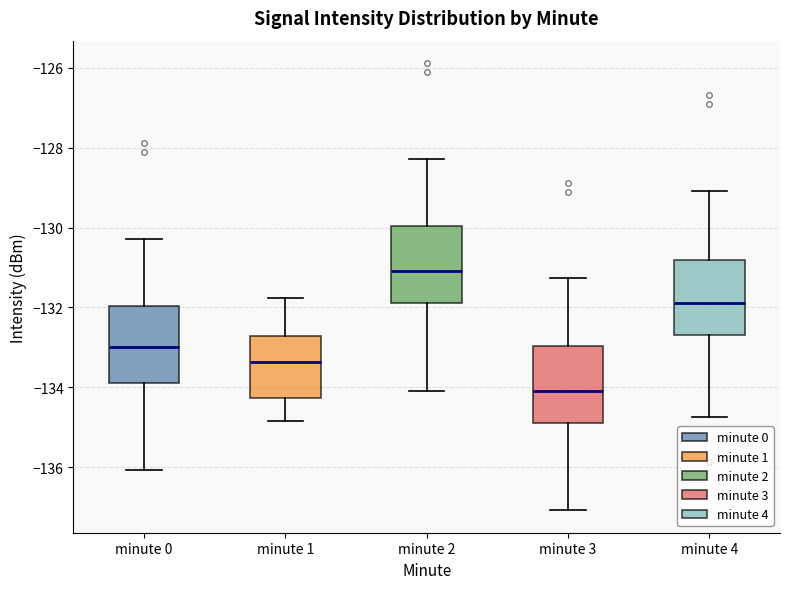

Reading left to right, read every box against the y-axis: the position of its median line, the range the box covers, and the ends of its whiskers. The values are not printed on the chart, so give them approximately, as read against the axis.

minute 0: median -133.0, box -133.8 to -132.0, whiskers -136.0 to -130.2
minute 1: median -133.4, box -134.2 to -132.8, whiskers -134.8 to -131.8
minute 2: median -131.0, box -131.8 to -130.0, whiskers -134.0 to -128.2
minute 3: median -134.0, box -134.8 to -133.0, whiskers -137.0 to -131.2
minute 4: median -131.8, box -132.6 to -130.8, whiskers -134.8 to -129.0